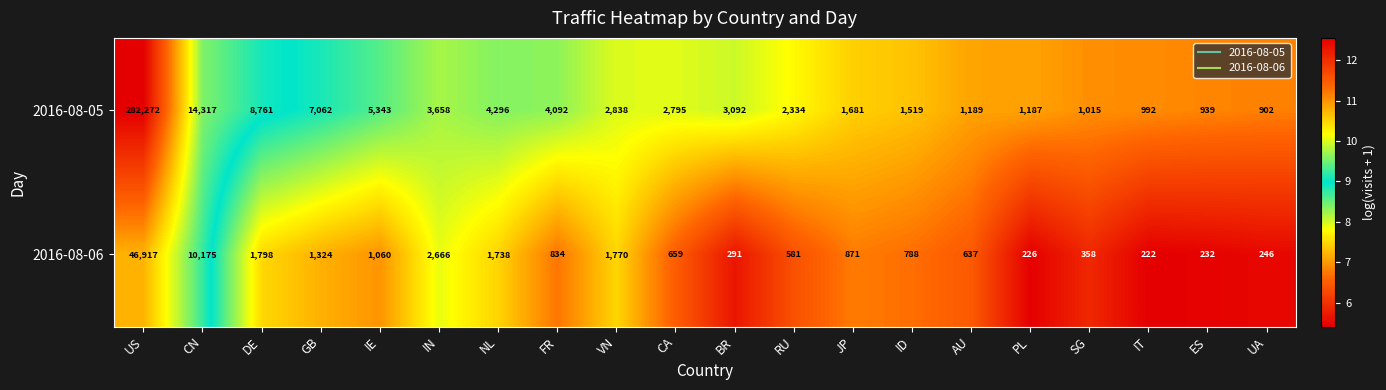

At which category does the chart reach its minimum across all series?

IT